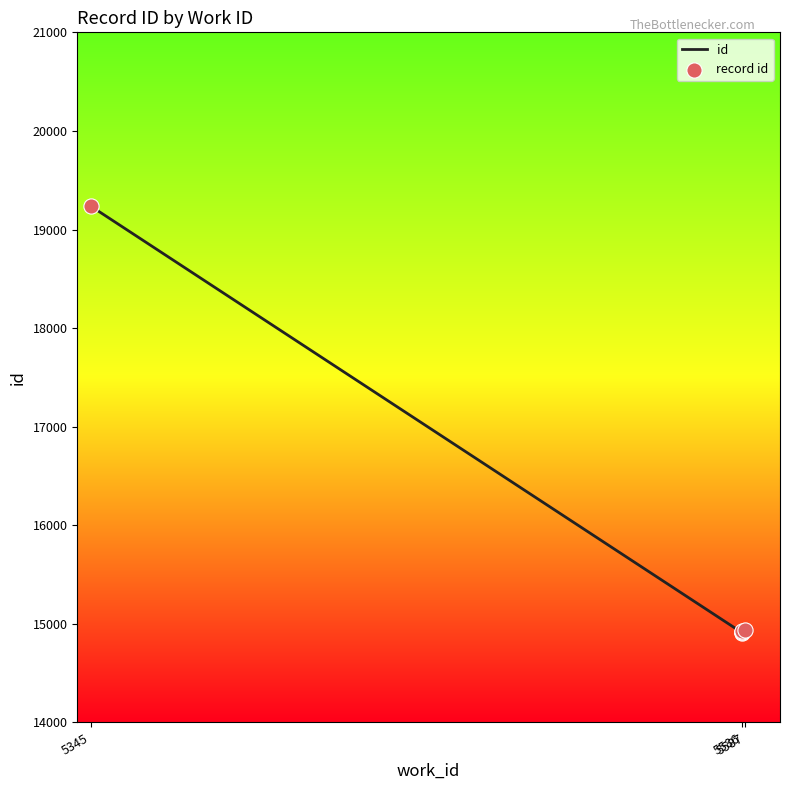

At how many categories does at least one series exceed 18576?

1